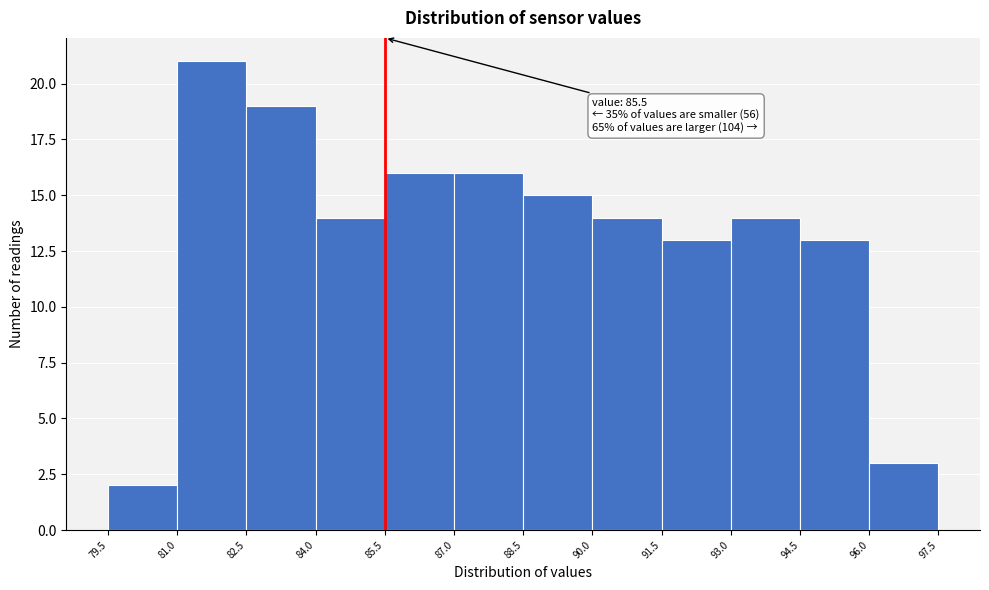

Over which range of the x-axis is the bar tallest?

81.0 to 82.5